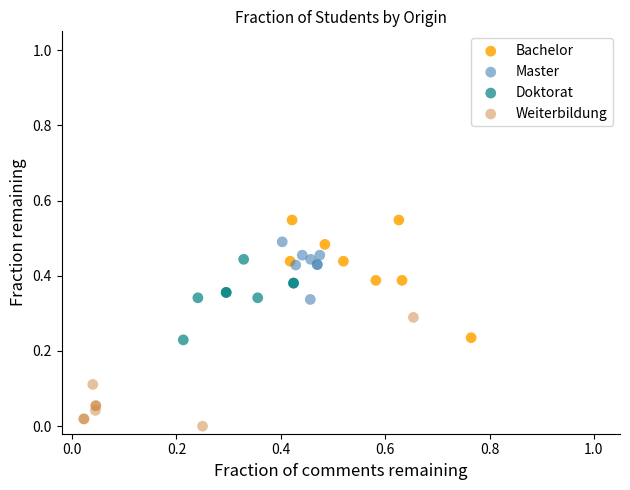

Which series has the widest spread of Y values?

Bachelor